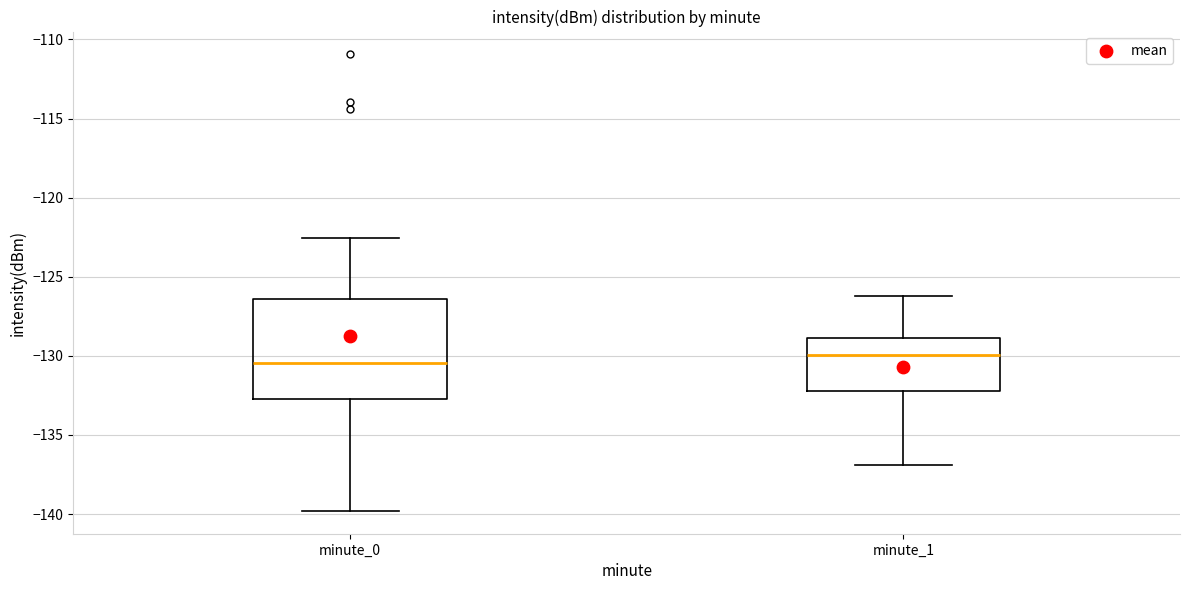

Reading left to right, transcribe this box plot: for each box, give where its median line is, the range the box spans, and where its two whiskers end, as read against the y-axis. The values are not printed on the chart, so give them approximately, as read against the axis.

minute_0: median -130.5, box -132.5 to -126.5, whiskers -140.0 to -122.5
minute_1: median -130.0, box -132.0 to -129.0, whiskers -137.0 to -126.0